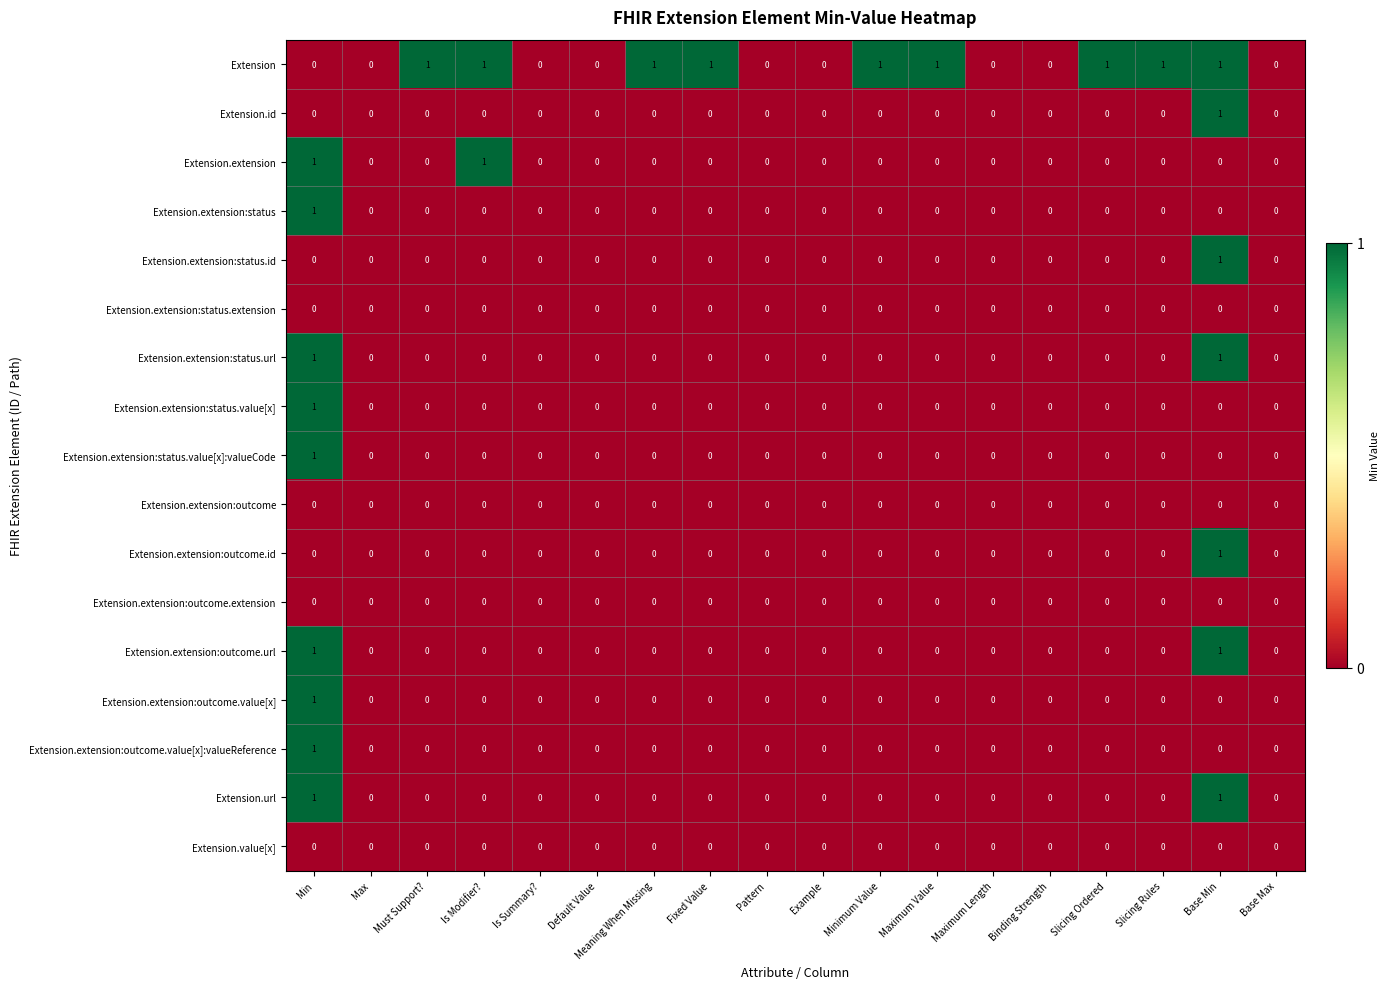

The value of Extension.extension at Slicing Ordered is 0. True or false?

True